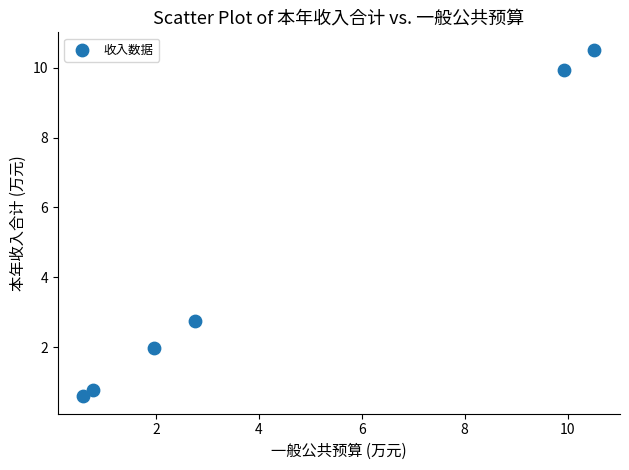

What is the average X value?

4.4